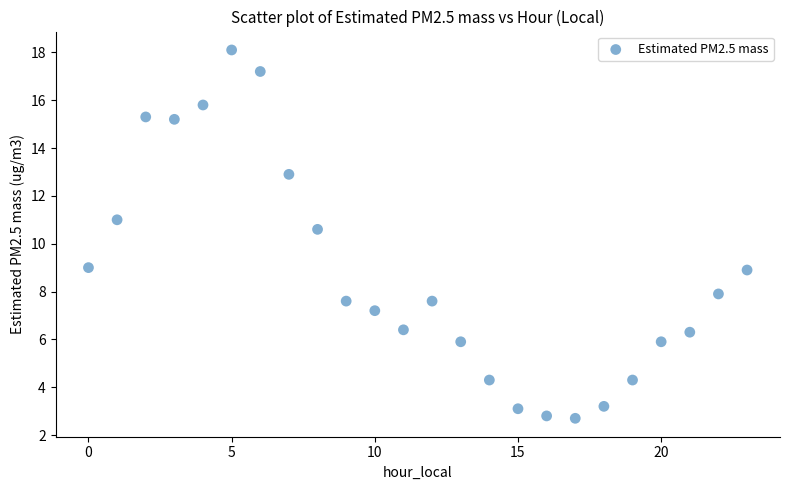

What Y value in the scatter plot is closest to 10?

10.6